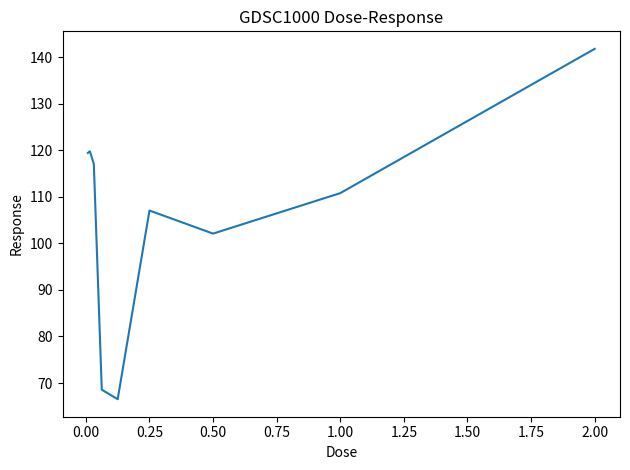

What is the difference between the maximum and minimum values?

75.3